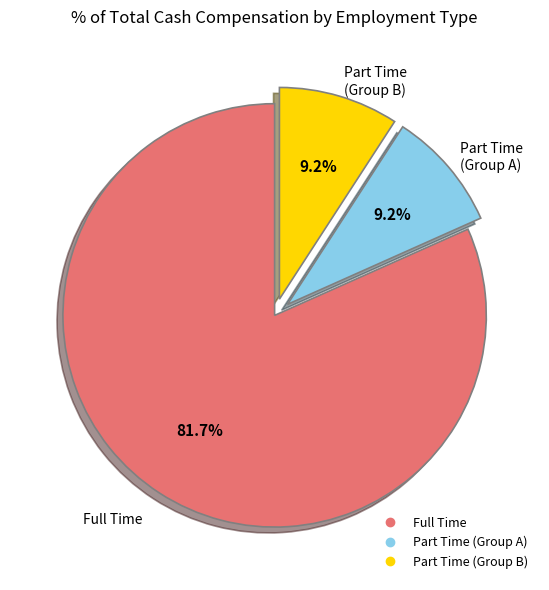

Is there a majority slice in this chart?

Yes